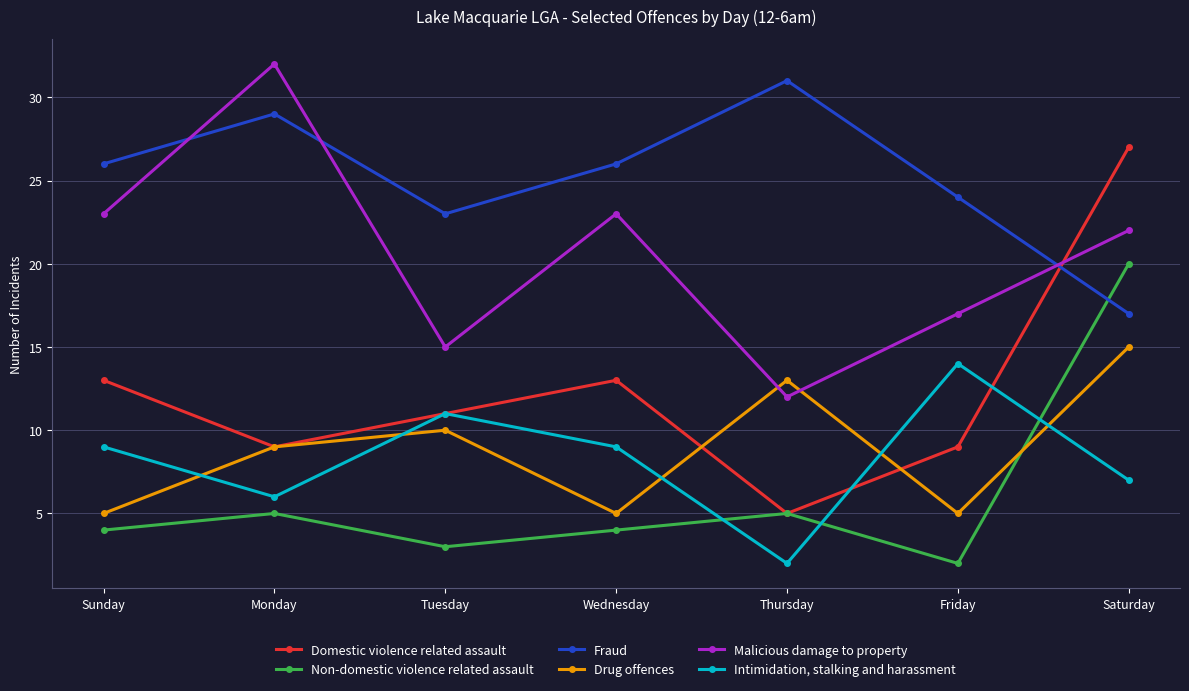

How many lines are shown in the chart?

6